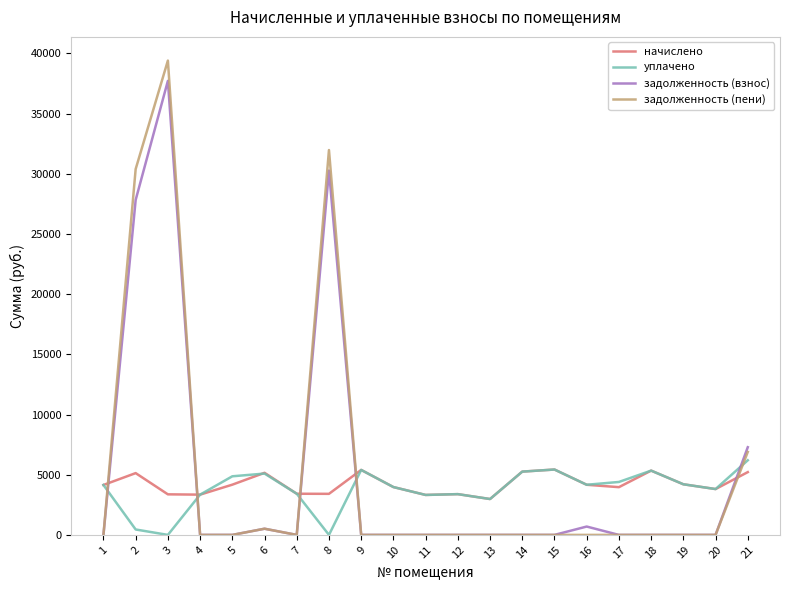

List the series in order of their overall mean, lowest first.

уплачено, начислено, задолженность (взнос), задолженность (пени)